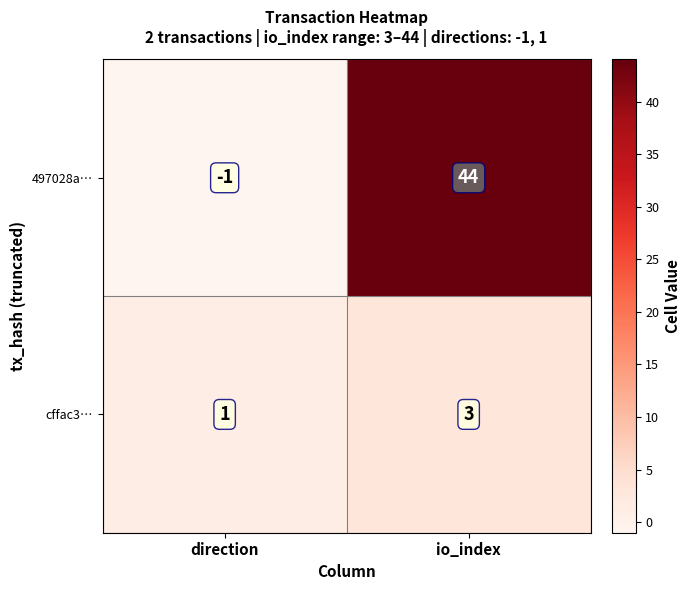

At which label is 497028a… closest to 21?

direction